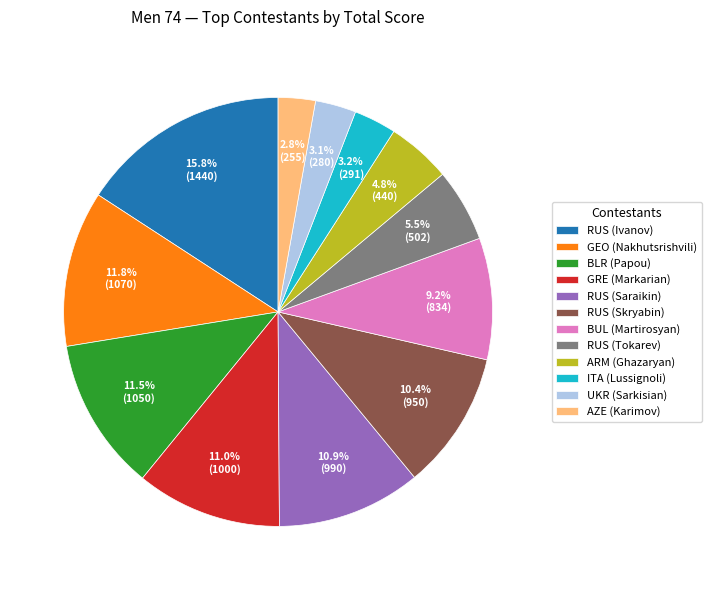

Which category has the biggest portion of the pie?

RUS (Ivanov)